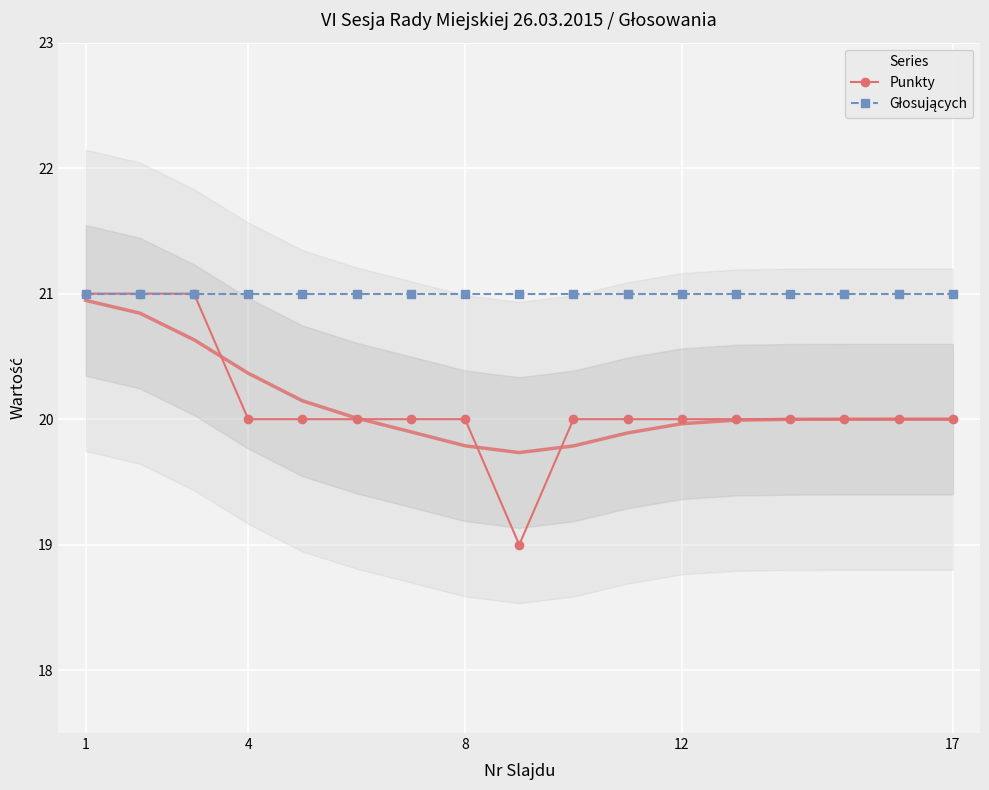

What is the average value of the Głosujących series?

21